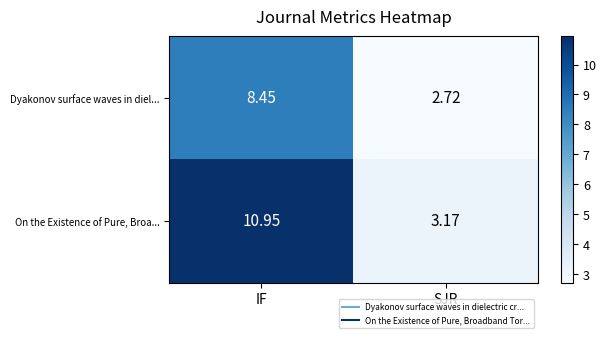

Which series changed the most between IF and SJR?

On the Existence of Pure, Broa...